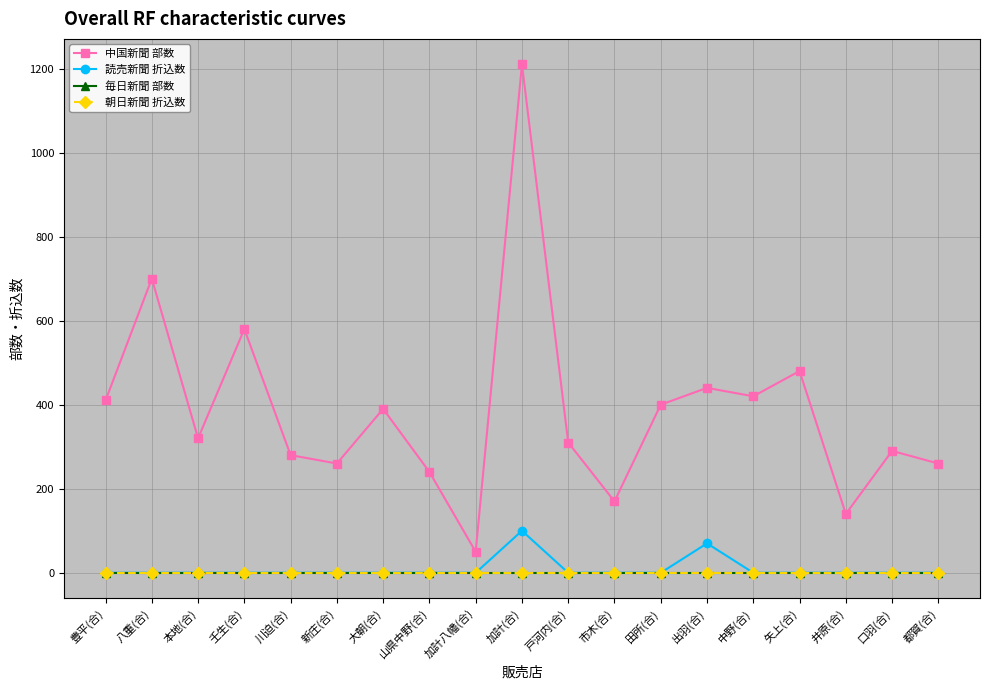

Does the chart have visible grid lines?

Yes